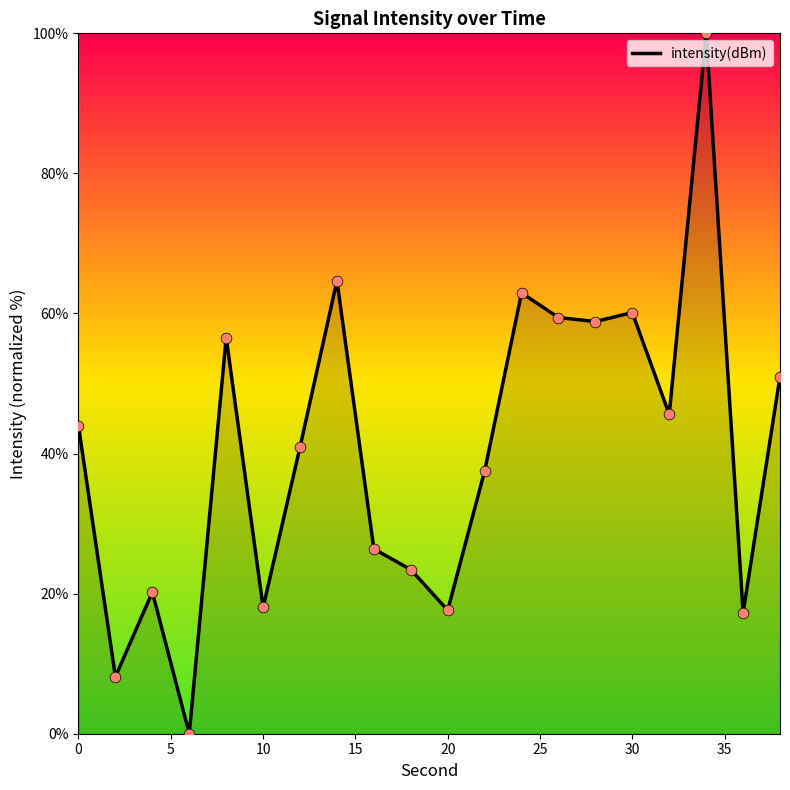

What is the maximum value shown in the chart?

100.0